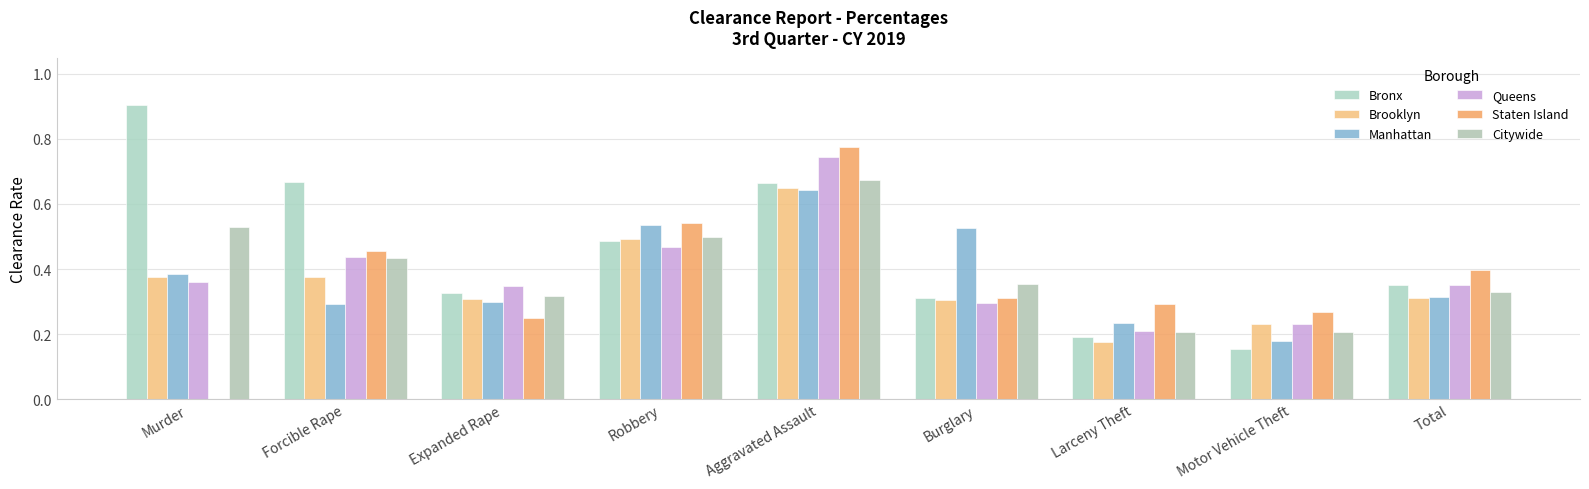

At which label is Brooklyn closest to 0?

Larceny Theft